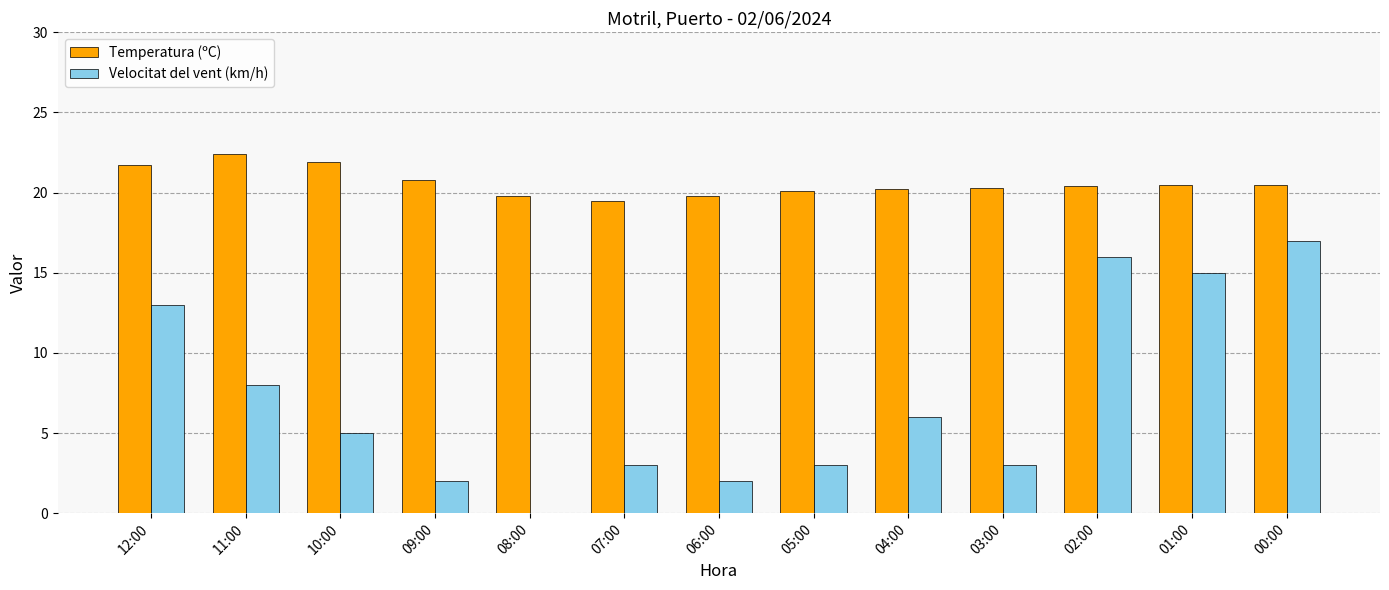

What is the maximum value for Velocitat del vent (km/h)?

17.0